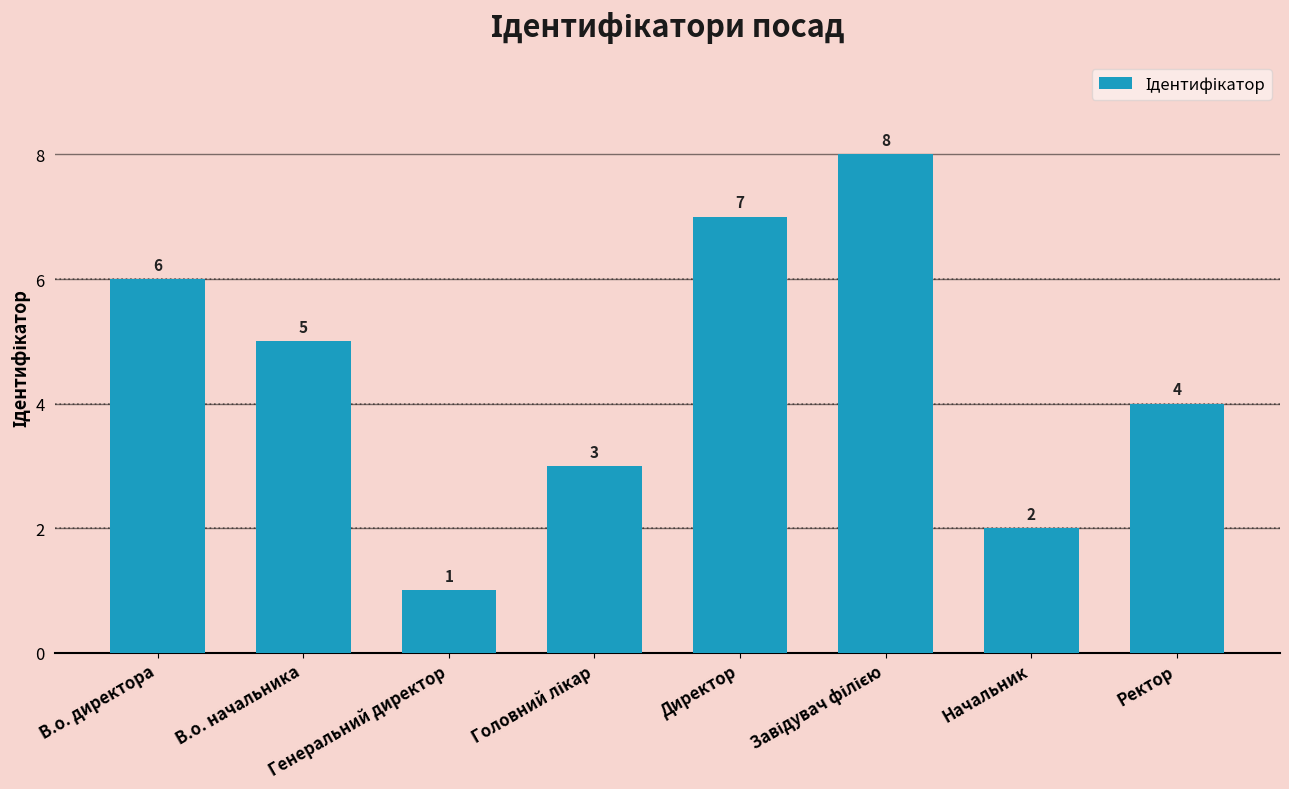

What is the label of the 1st bar from the right?

Ректор